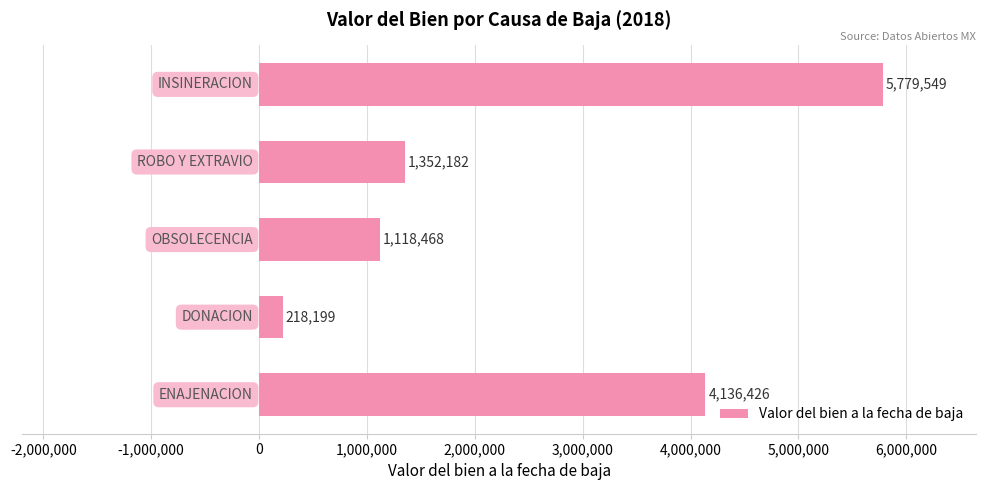

What is the value of the 2nd bar from the top?

1352182